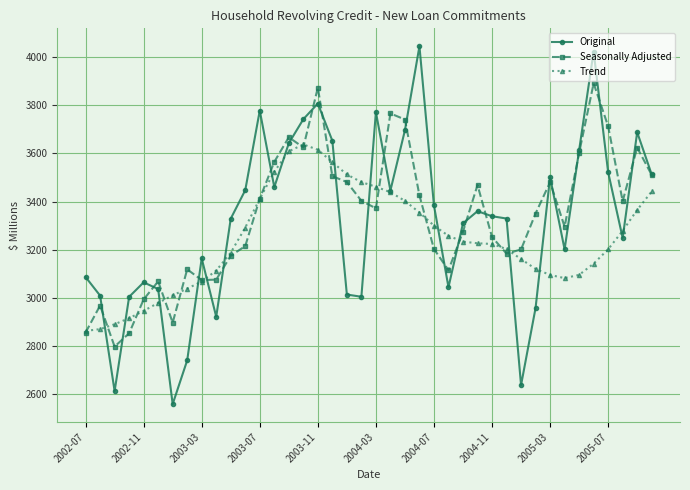

What is the sum of all Trend values?

129613.2